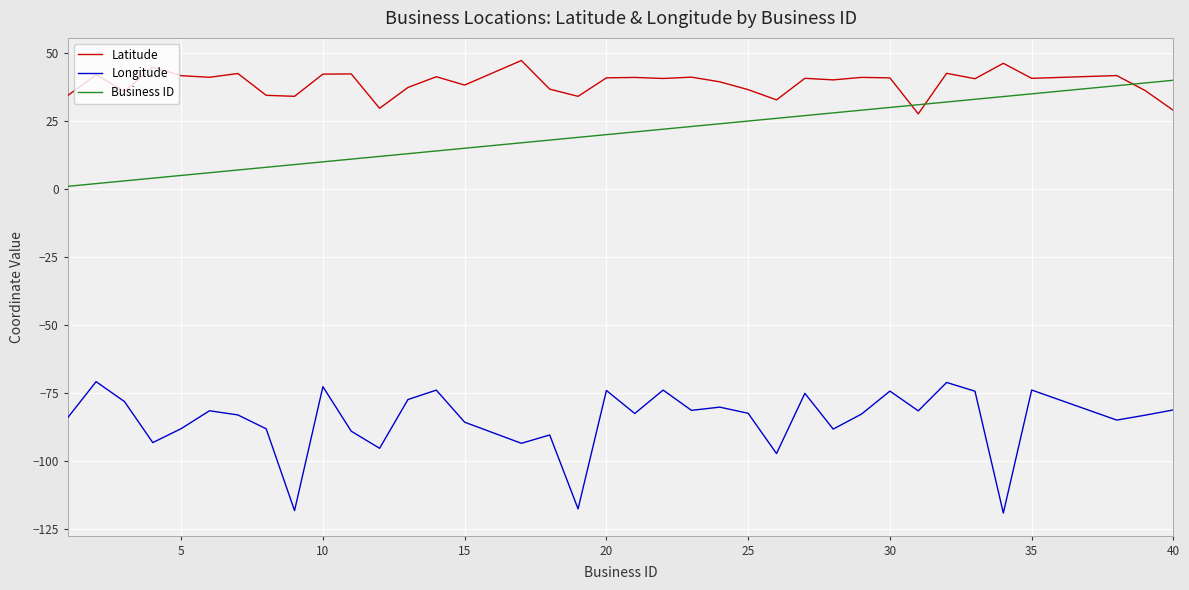

Which series has the largest total across all categories?

Latitude